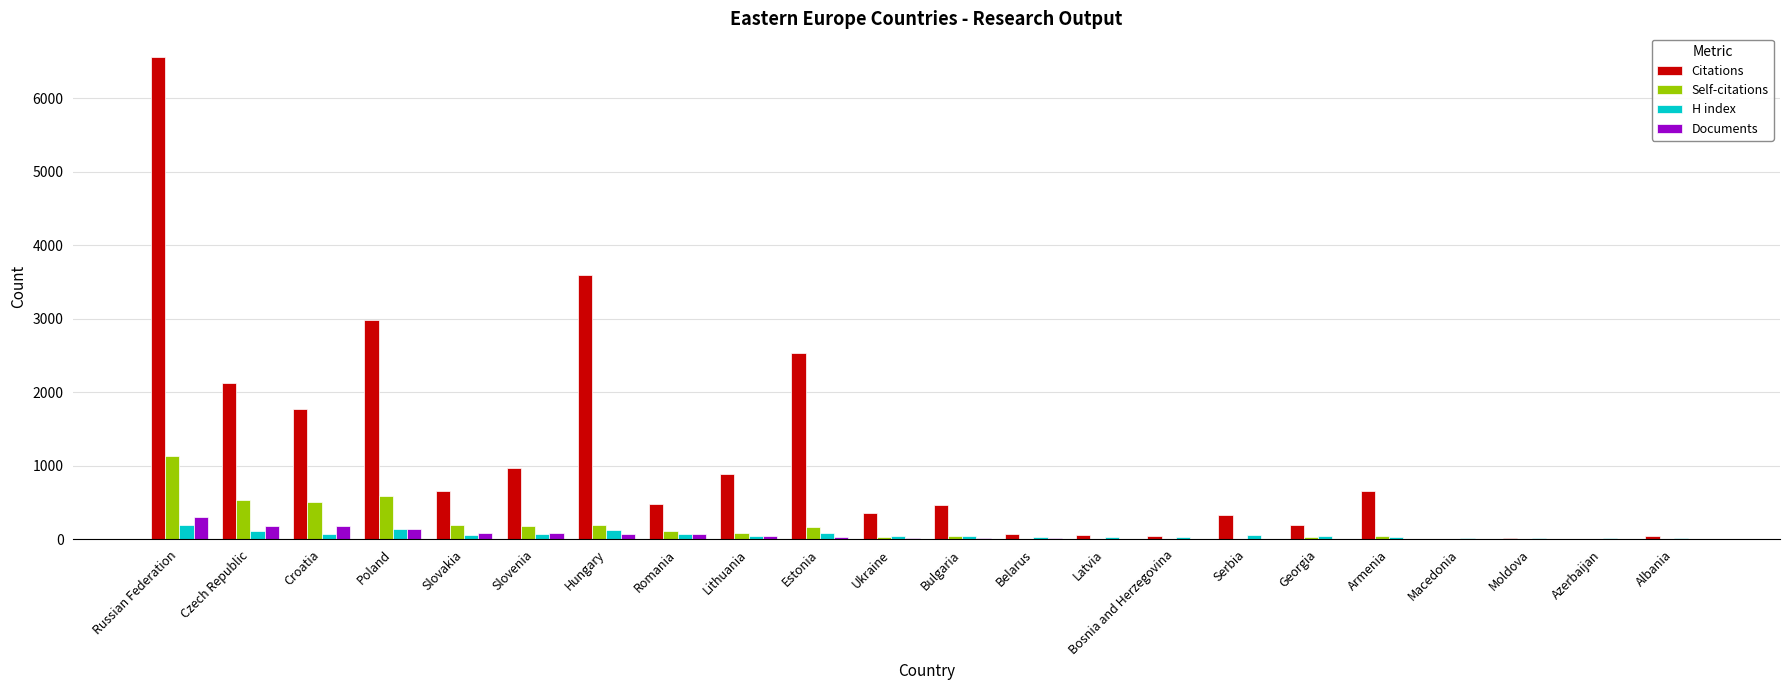

What is the highest value of the Self-citations series?

1139